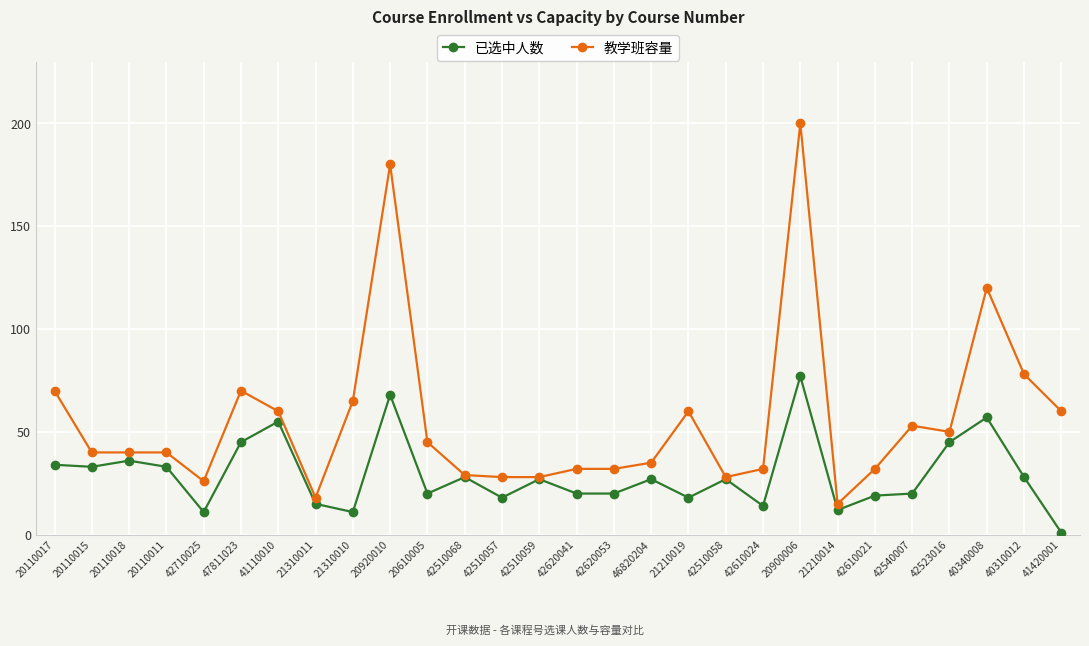

What is the minimum value shown in the chart?

1